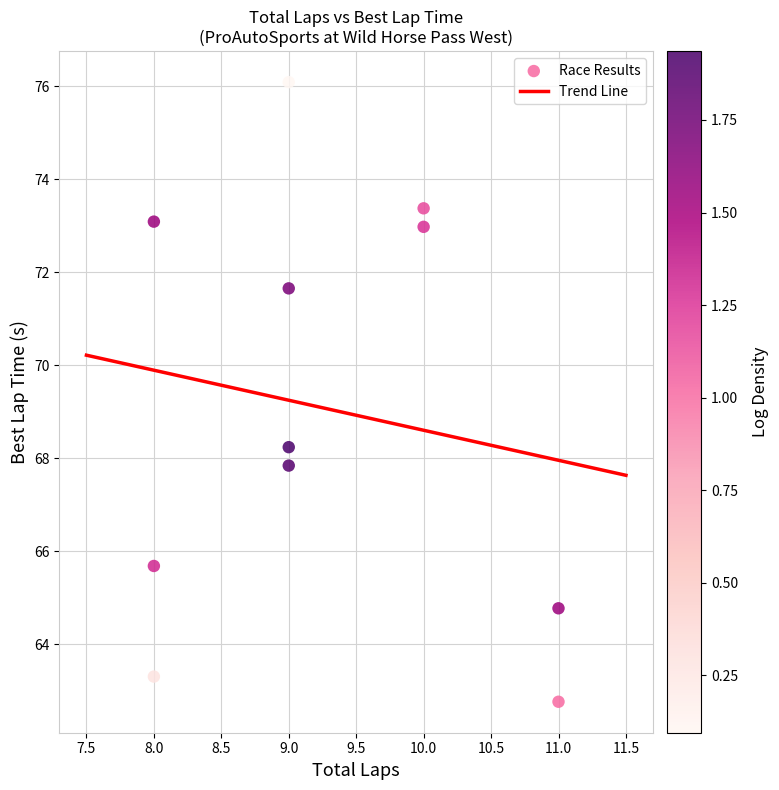

What is the range of Y values (max minus min)?

13.3